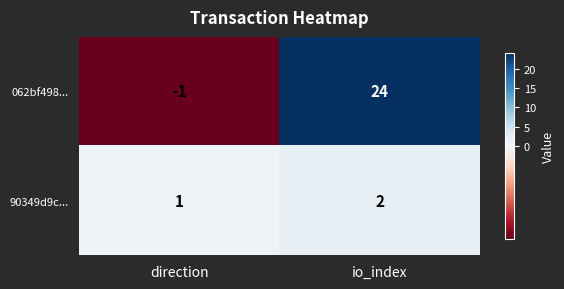

Which series has the widest spread of values?

062bf498...